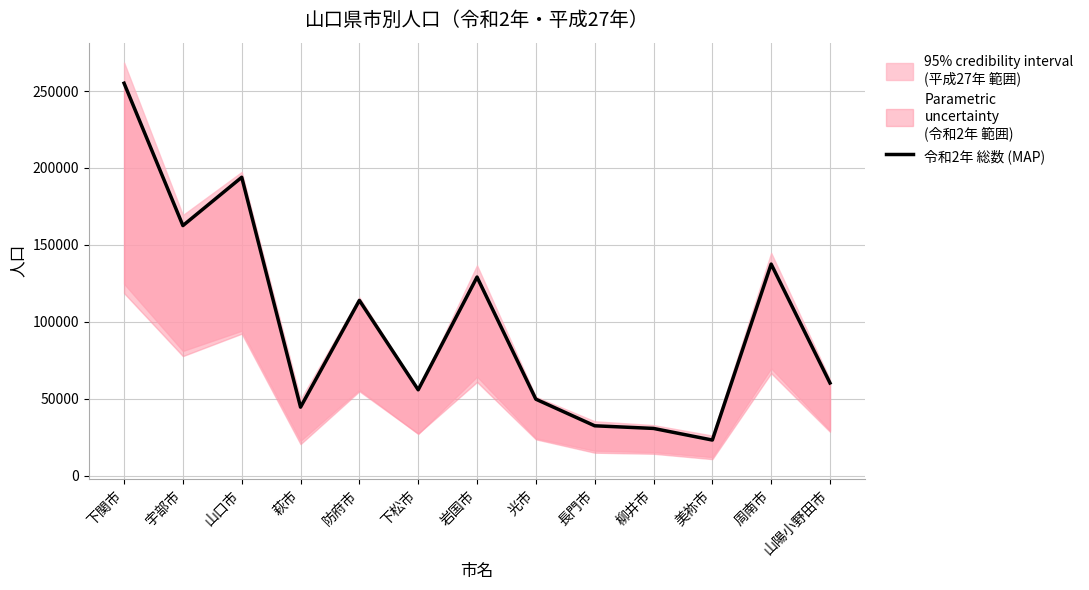

What is the smallest value displayed?

23247